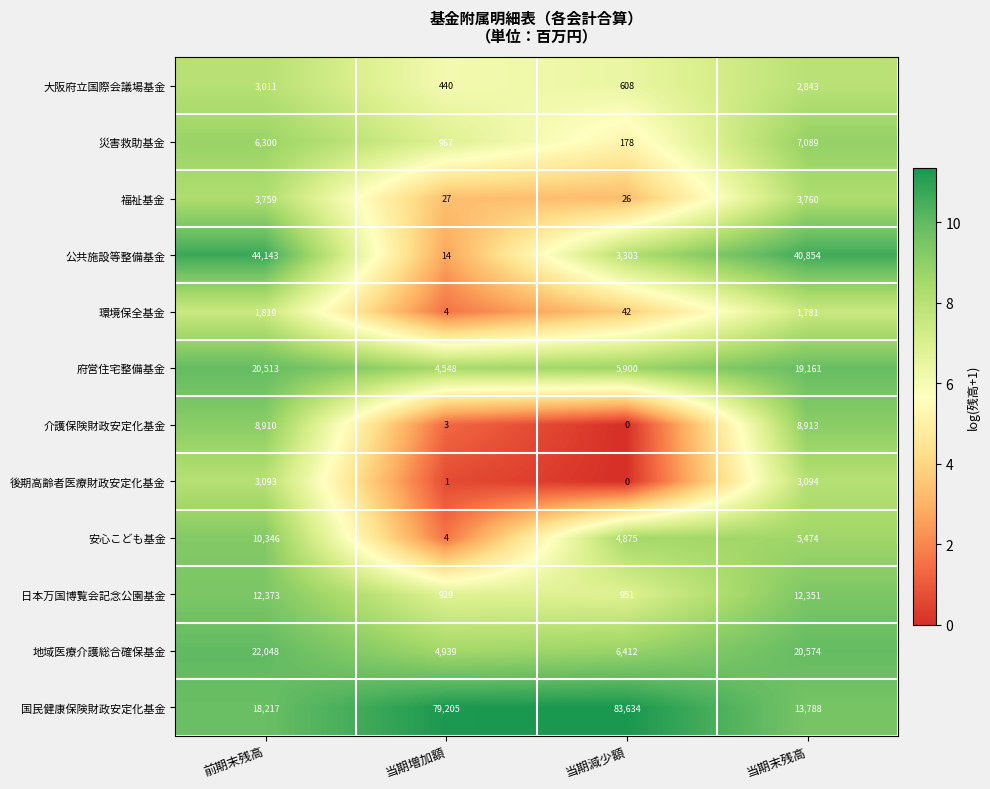

What is the difference between the highest and lowest values at 当期減少額?

83634